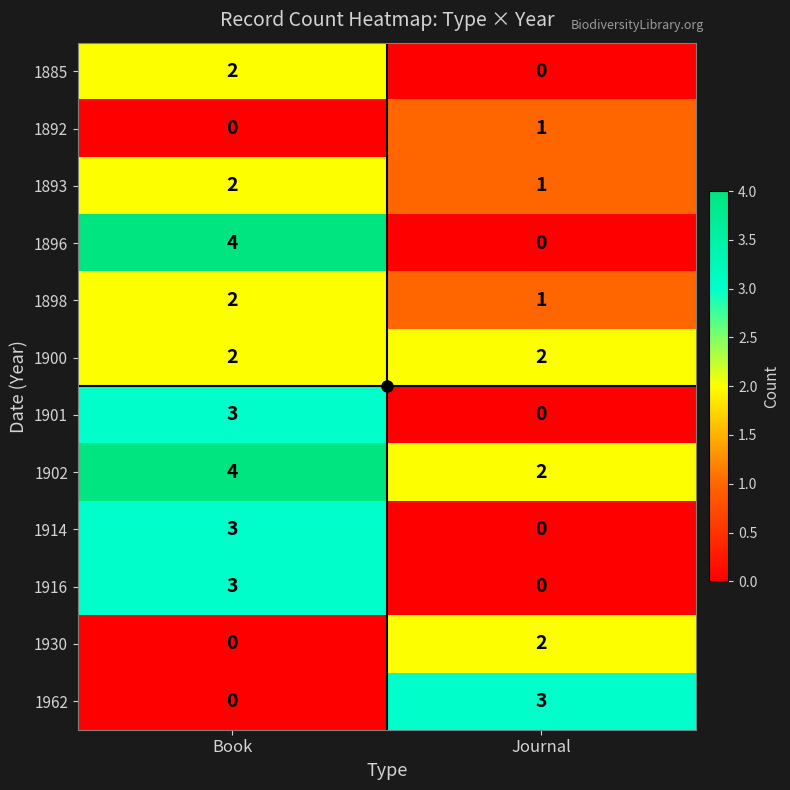

What is the difference between the 1901 values at Book and Journal?

3